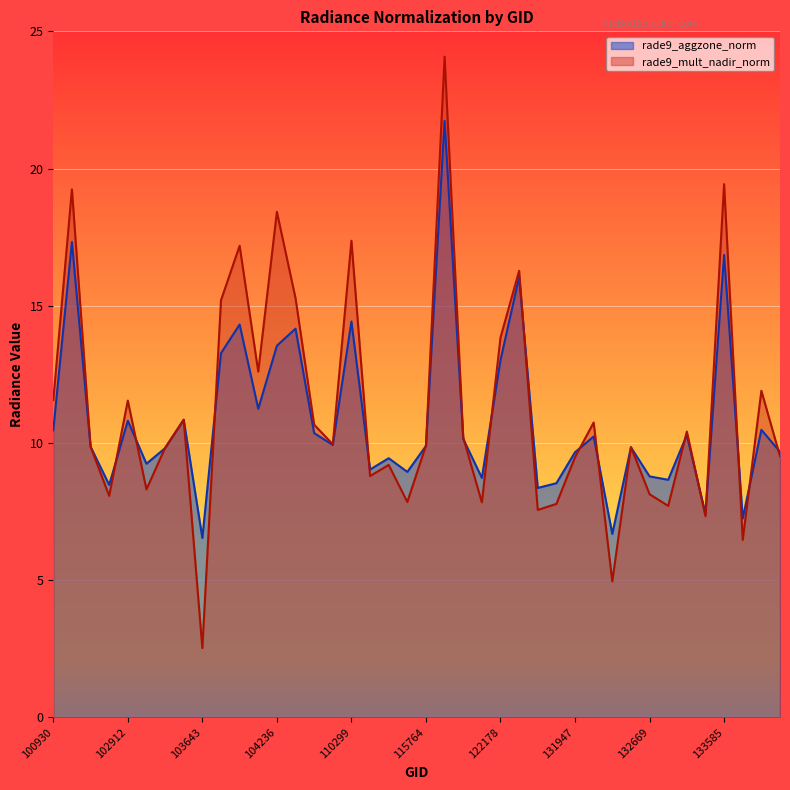

Rank the series by their maximum value, from highest to lowest.

rade9_mult_nadir_norm, rade9_aggzone_norm